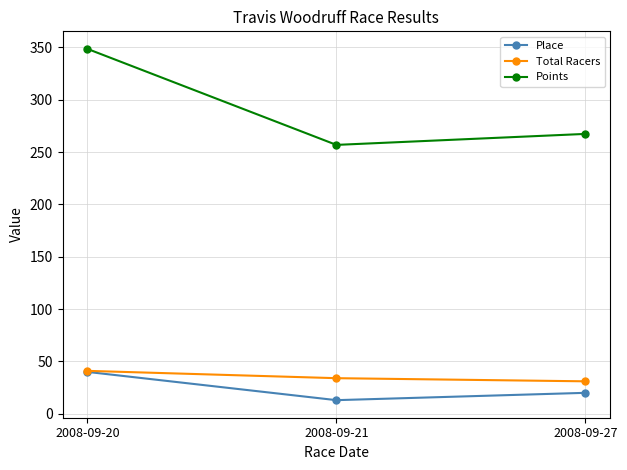

Which series has the largest range (max minus min)?

Points